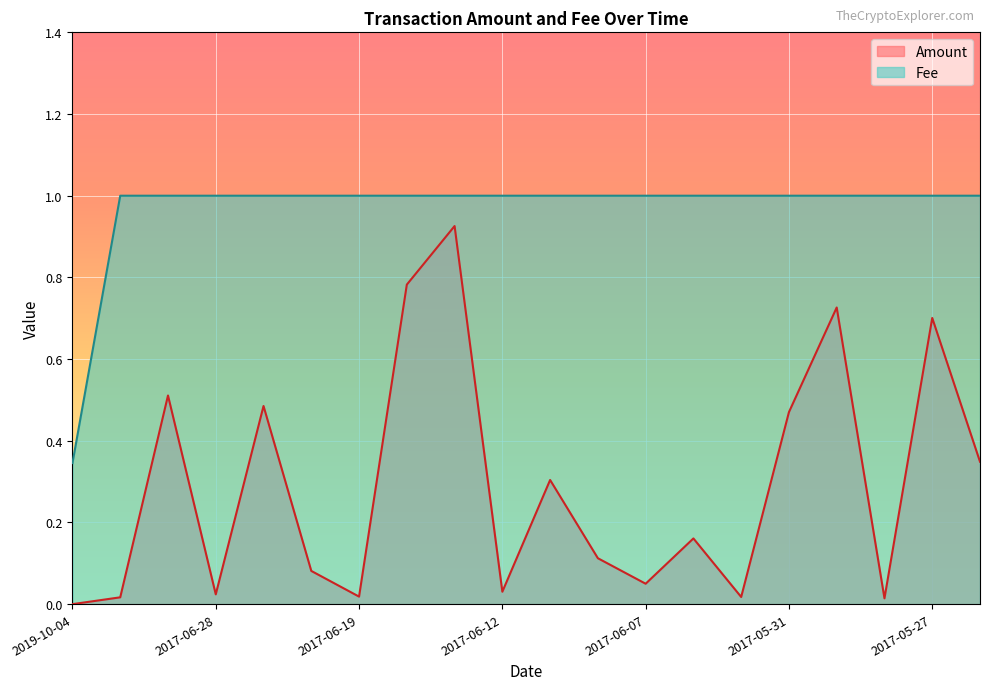

What is the total value across all series at 2017-06-14?

1.9